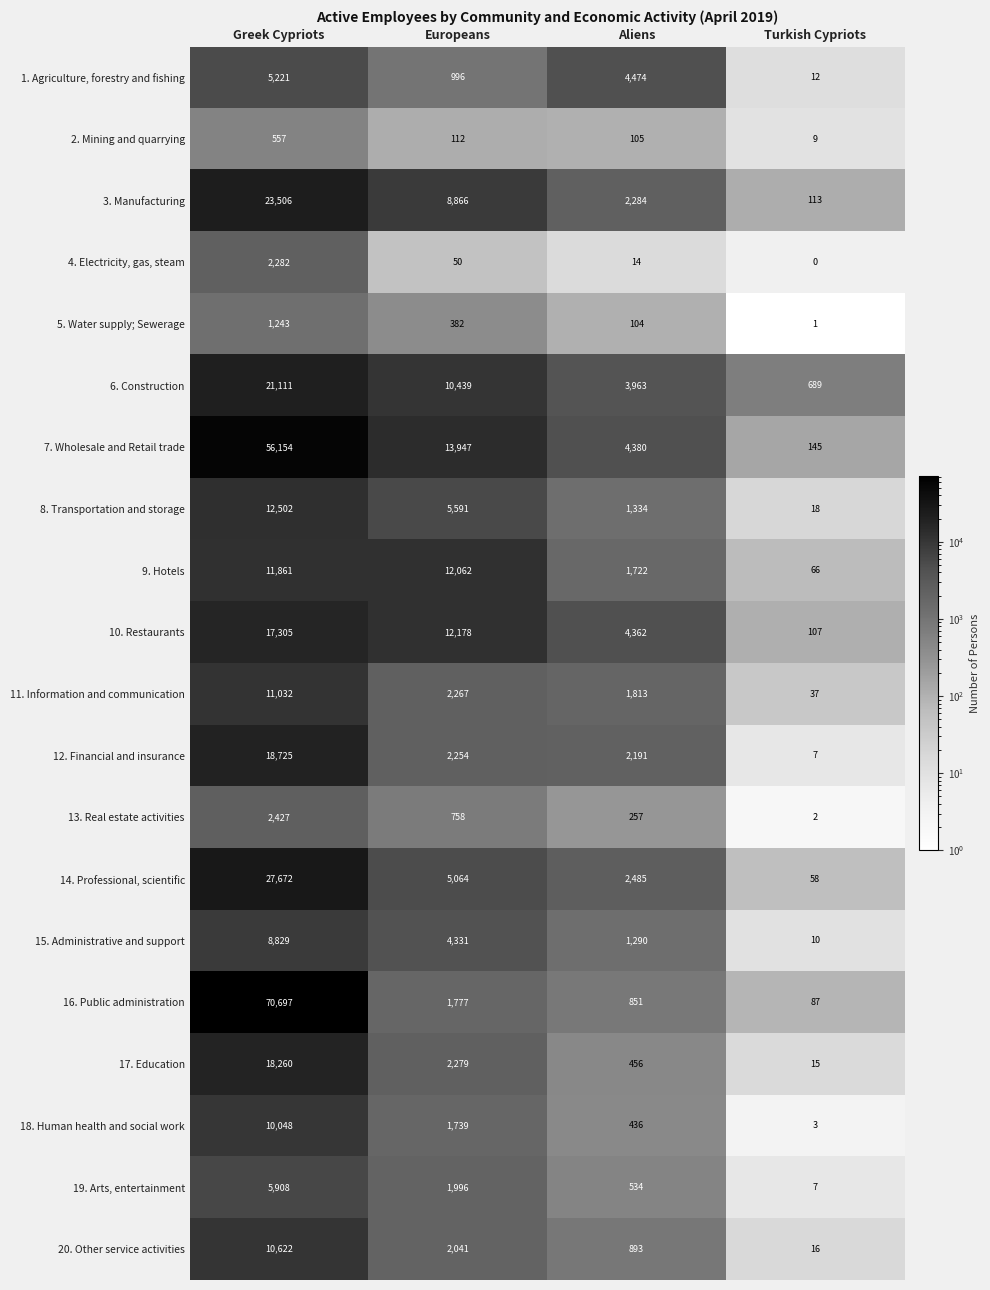

What is the greatest value displayed?

70697